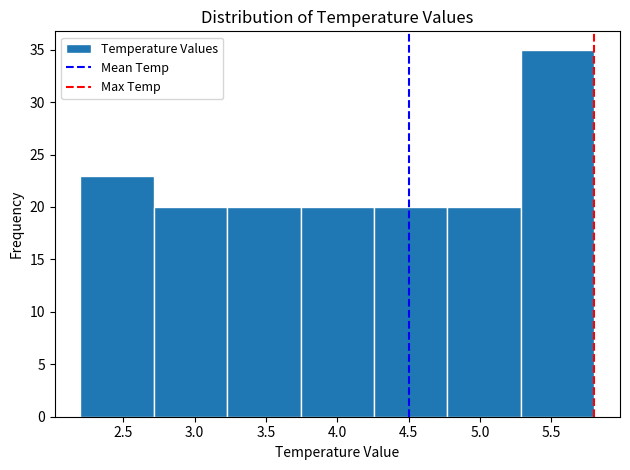

How tall is the bar that spans 2.20 to 2.70 on the x-axis? Neither the bar edges nor the heights are printed on the chart, so give them approximately, as read against the axes.

23